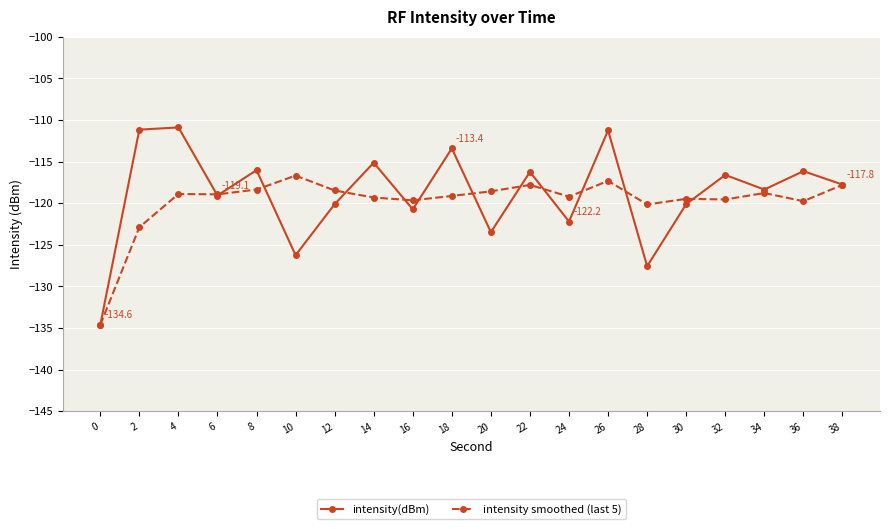

True or false: intensity smoothed (last 5) has more than 0 points higher than both neighbors.

True